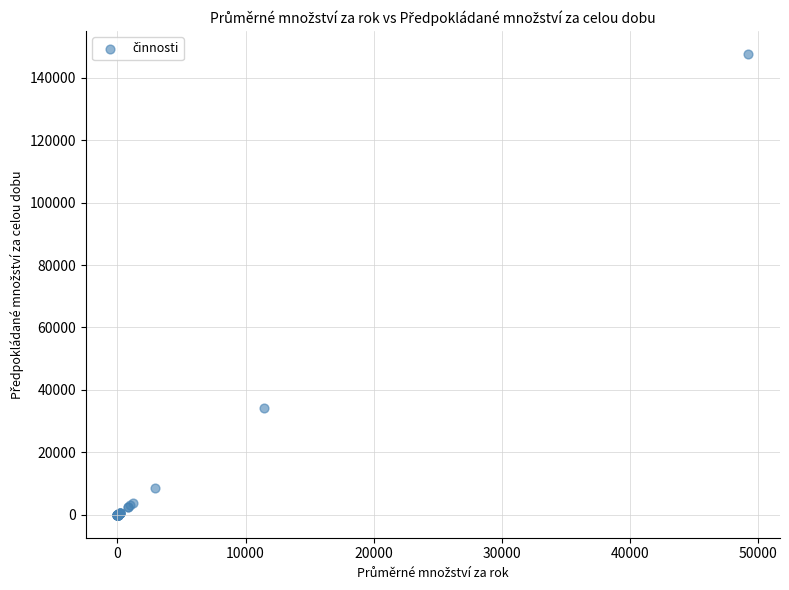

What Y value in the scatter plot is closest to 73801?

34200